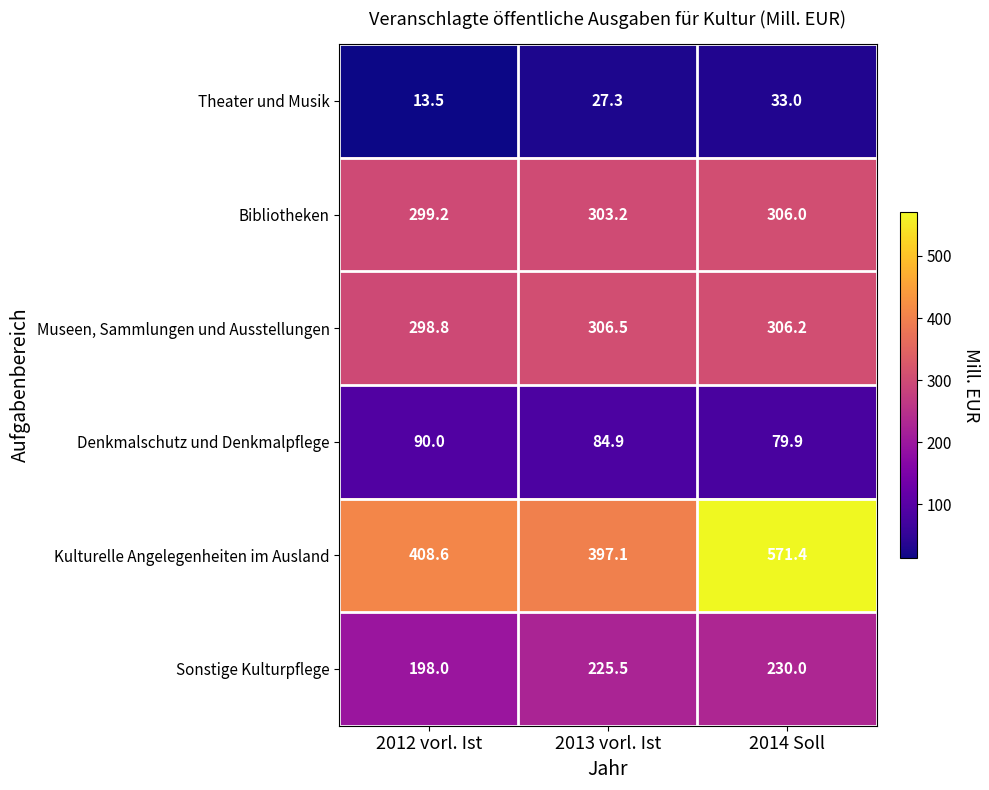

What is the sum of all Theater und Musik values?

73.8